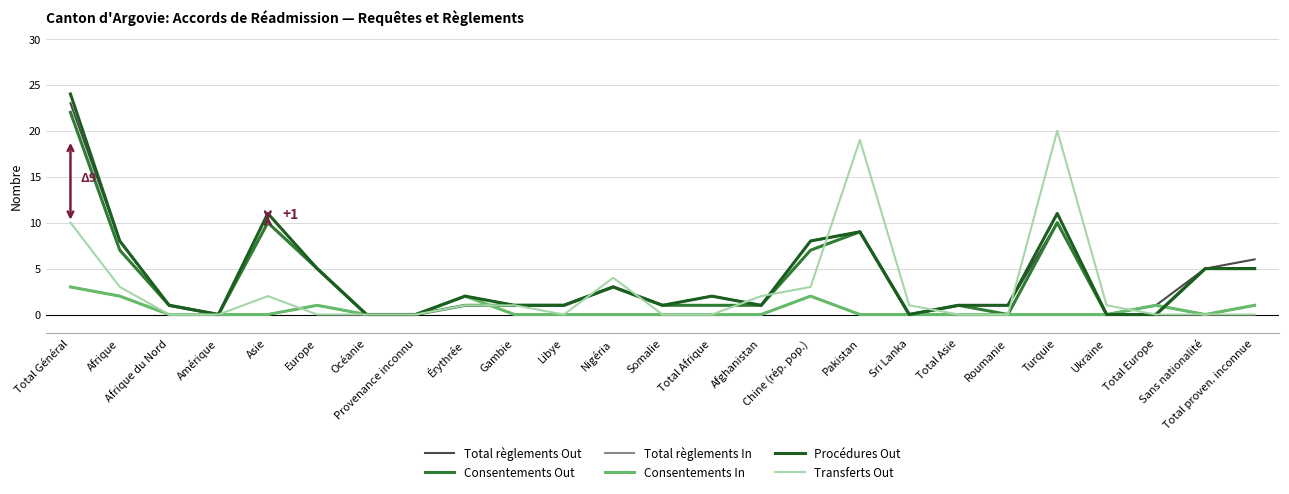

Does the chart have visible grid lines?

Yes